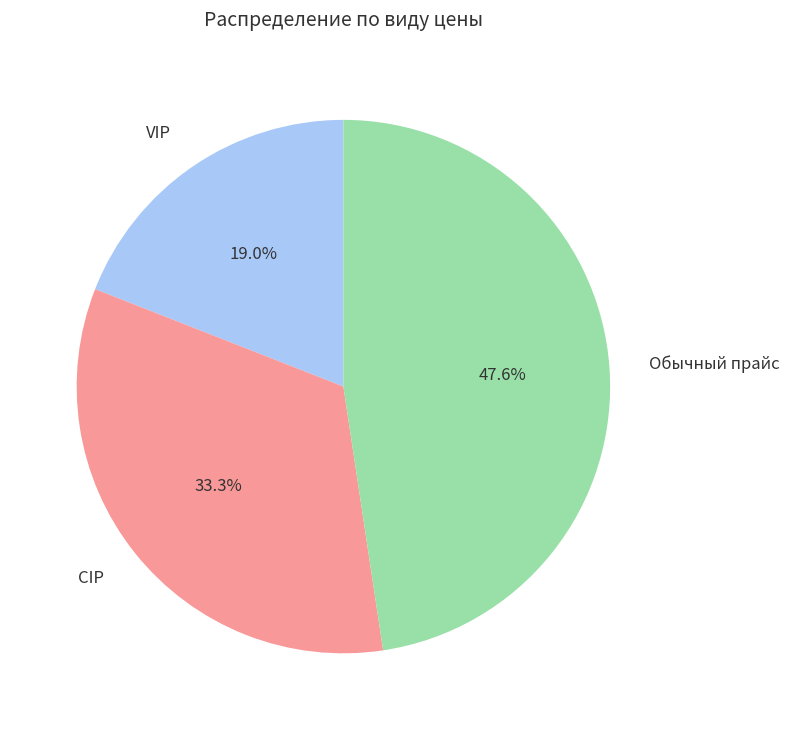

Is there a majority slice in this chart?

No